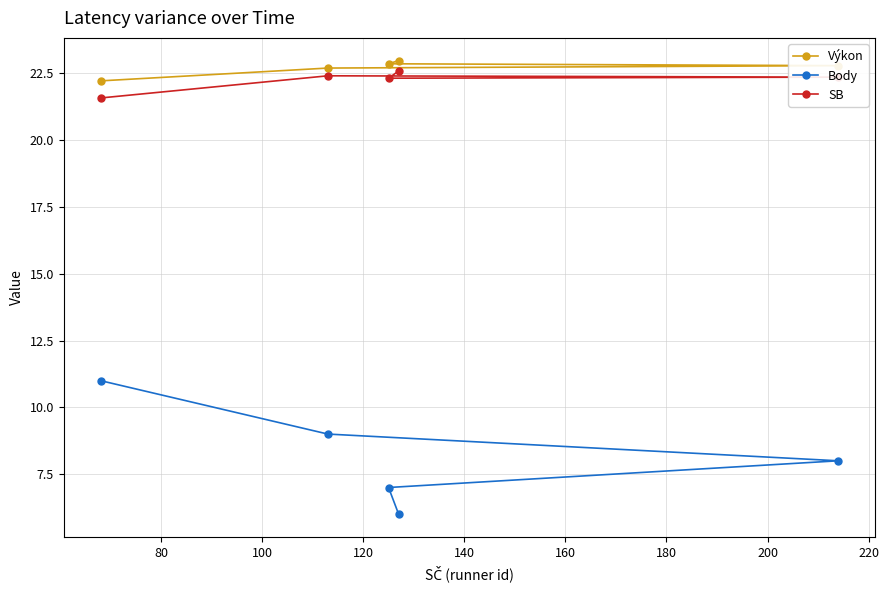

True or false: SB and Výkon intersect in this chart.

False